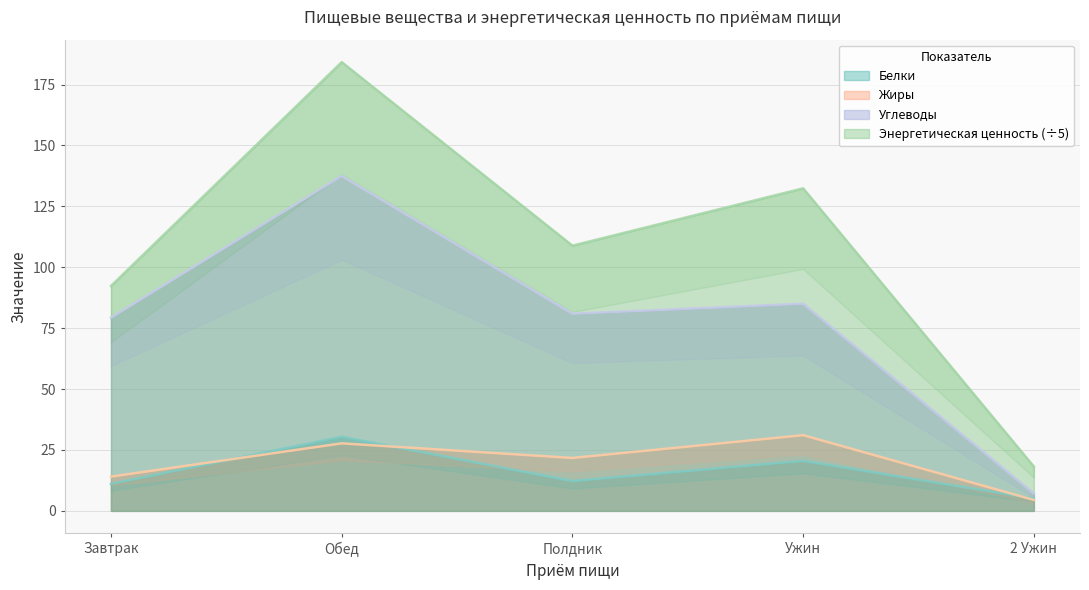

At which category does the chart reach its peak across all series?

Обед